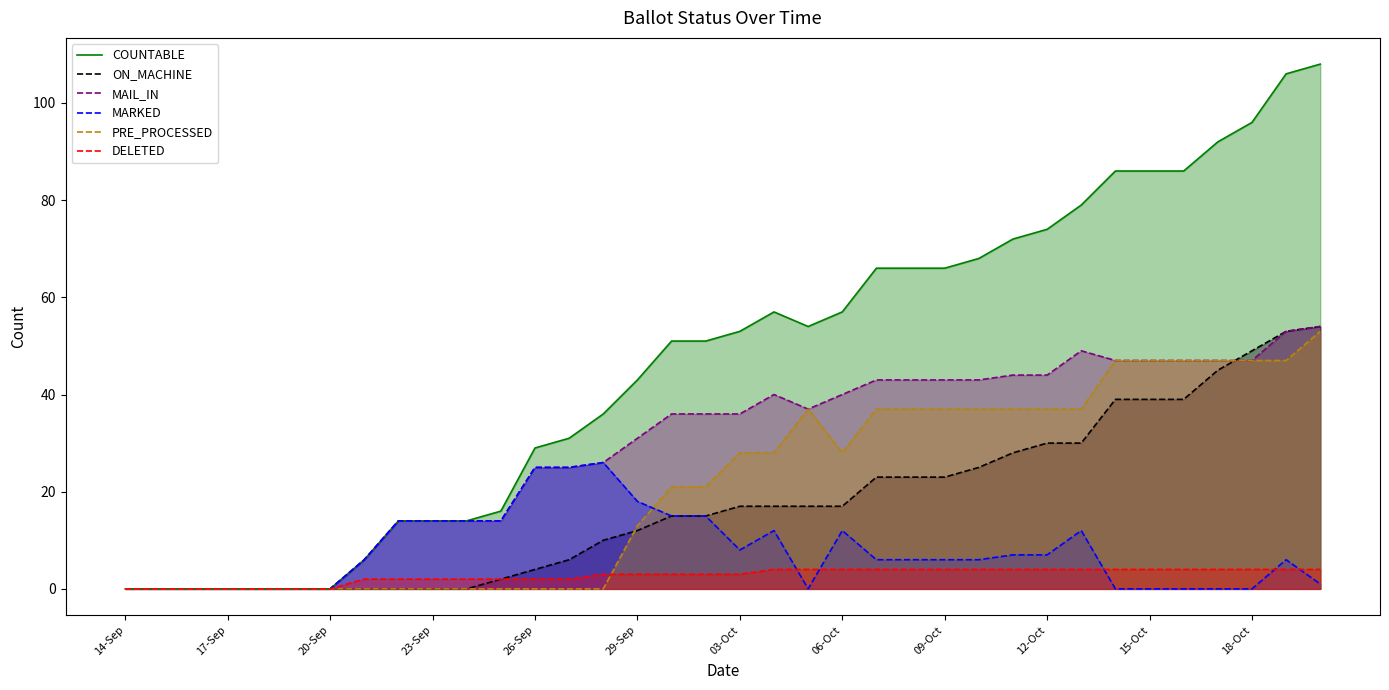

What is the approximate value of MAIL_IN at 12-Oct?

44